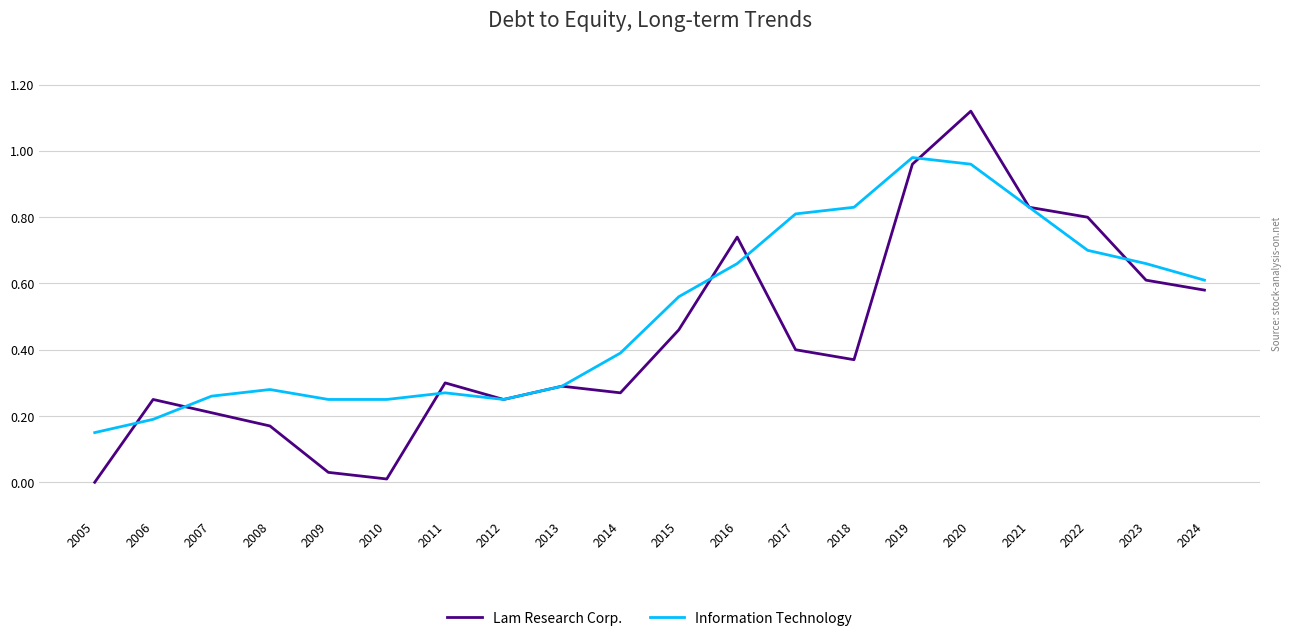

True or false: Information Technology has a value of 0.8 at 2021.

True